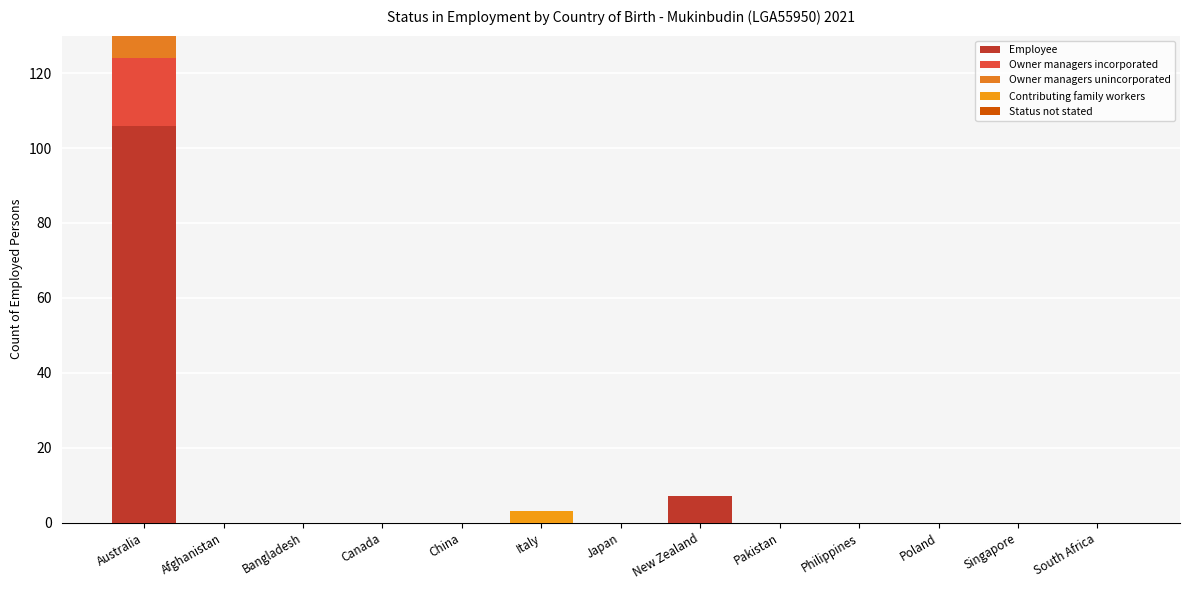

What is the sum of all Owner managers unincorporated values?

53